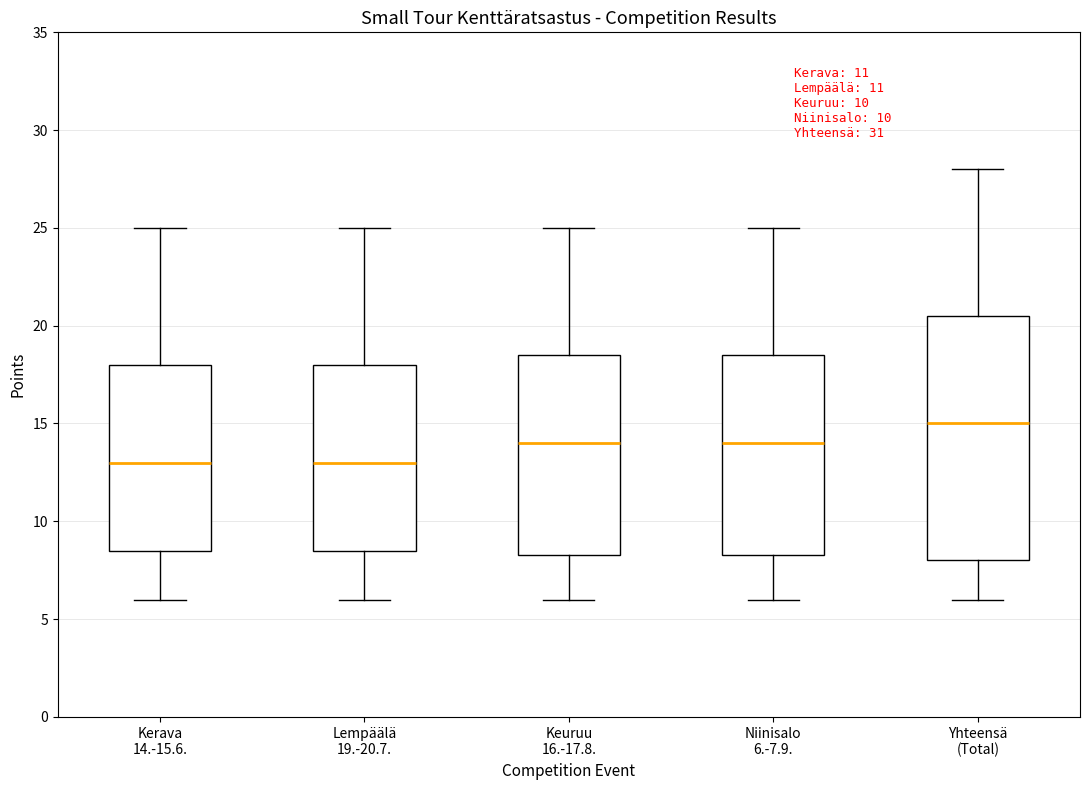

Which box is the tallest, from its lower edge to its upper edge?

Yhteensä (Total)